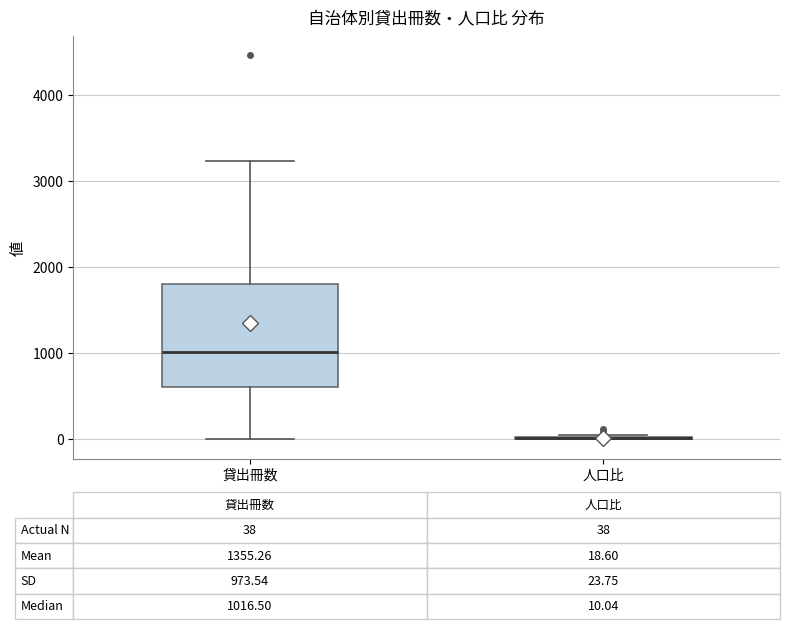

Which box is the tallest, from its lower edge to its upper edge?

貸出冊数